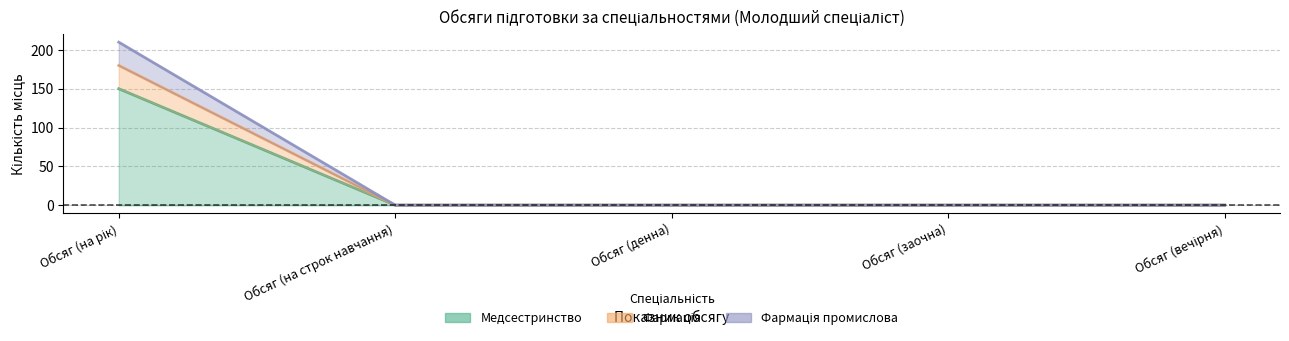

True or false: Фармація and Медсестринство intersect in this chart.

False